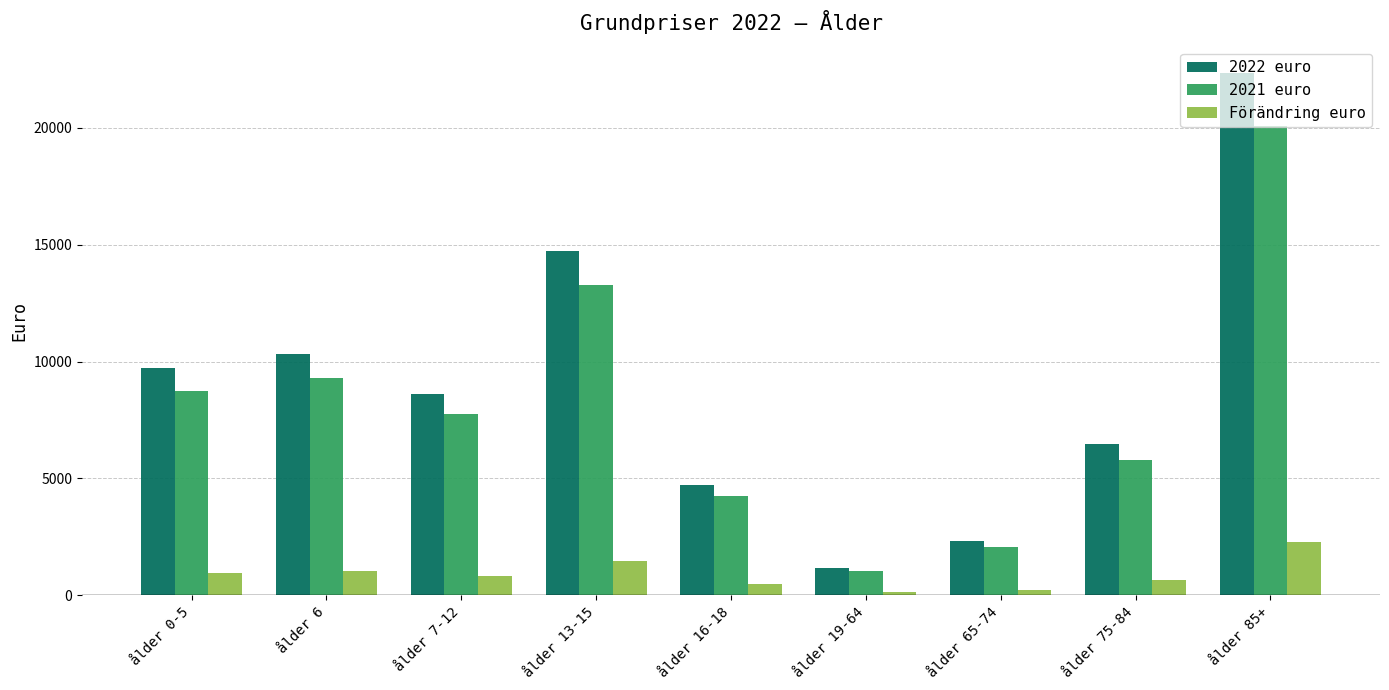

What is the total value across all series at ålder 85+?

44718.9